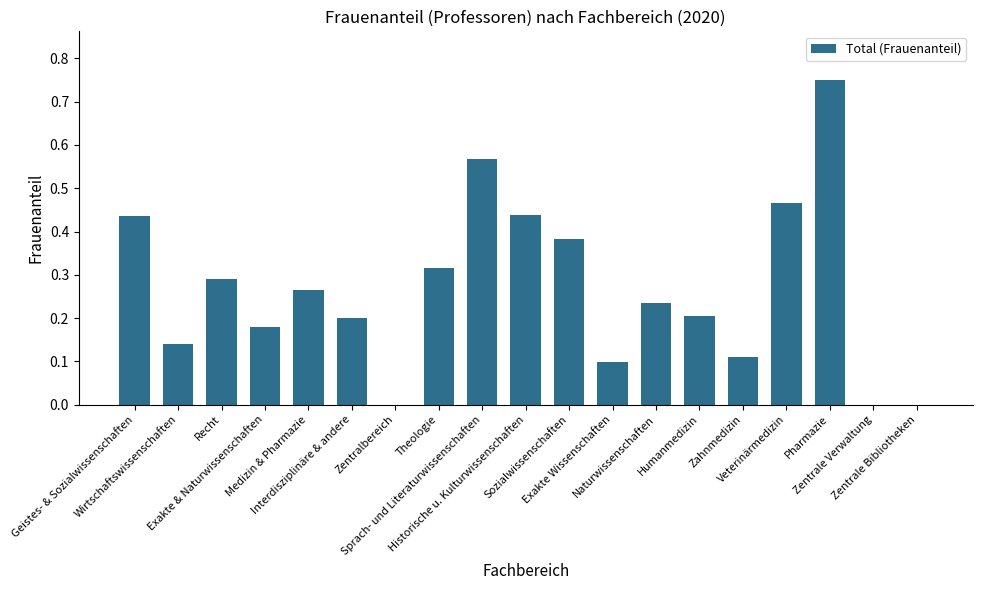

What is the sum of all values?

5.1